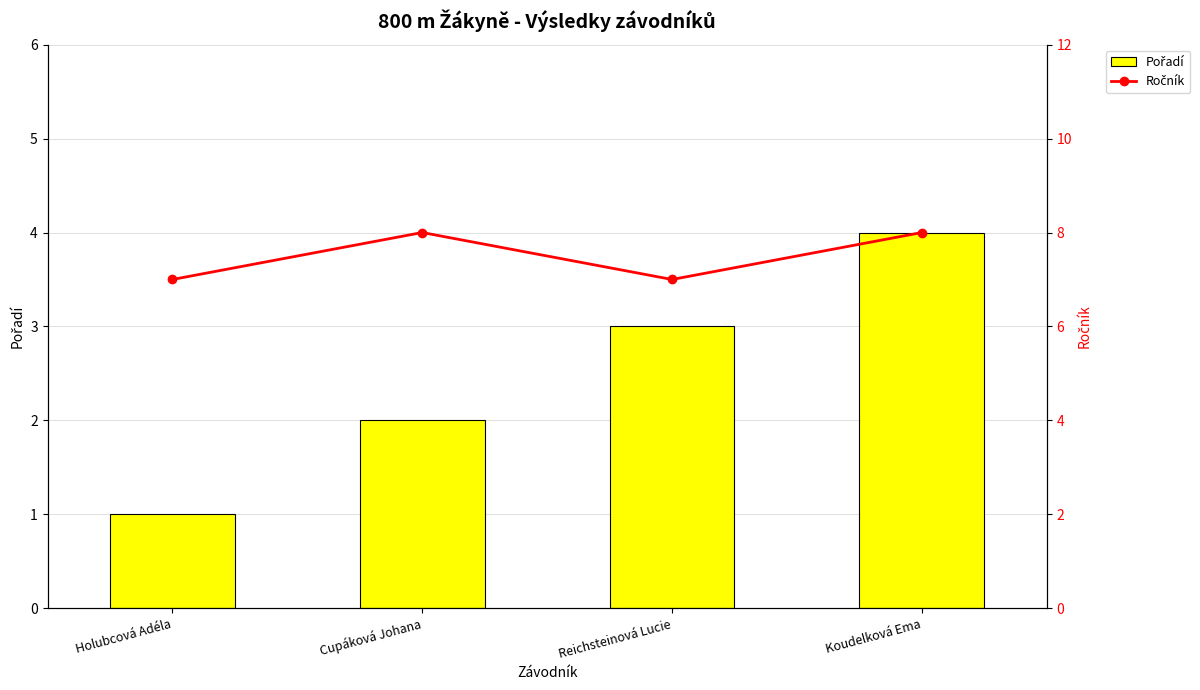

Is it true that Pořadí equals 1 at Holubcová Adéla?

True